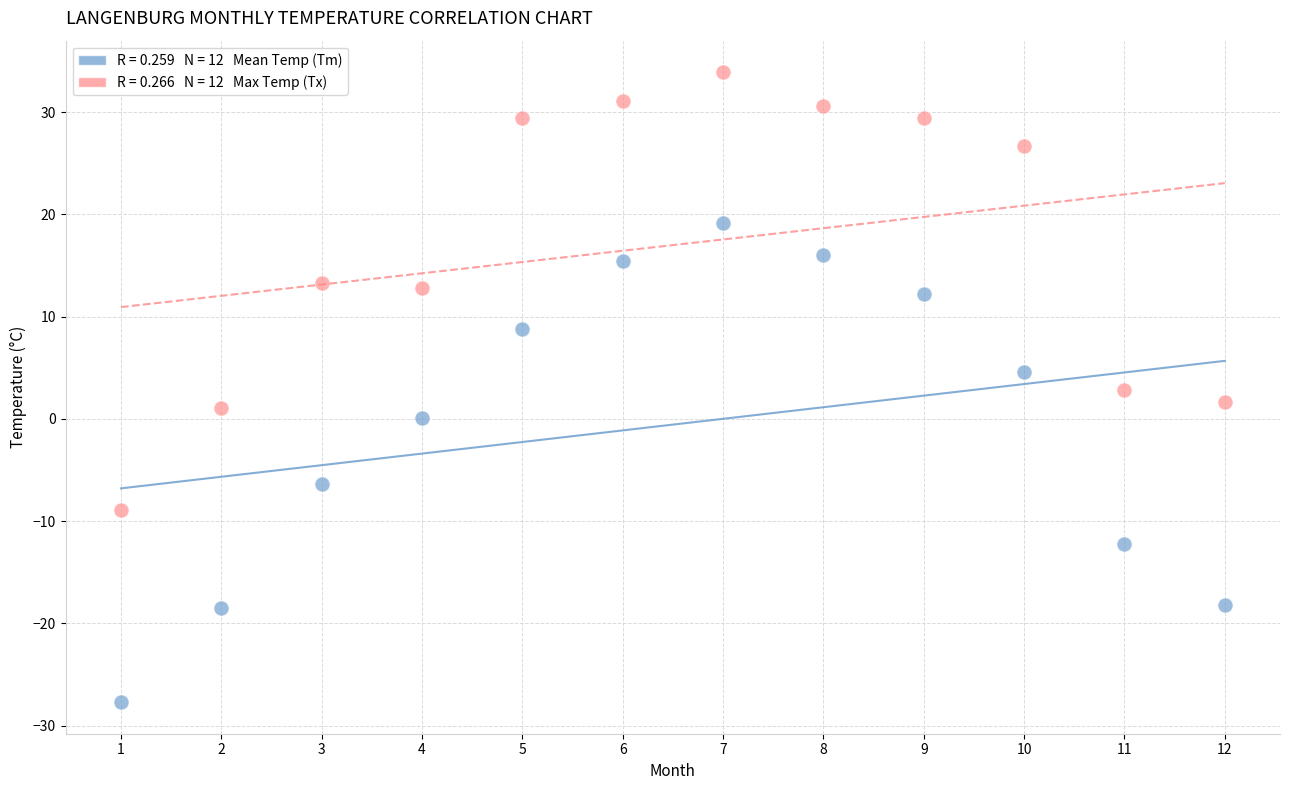

Across all data points, what is the range of X values (max minus min)?

11.0